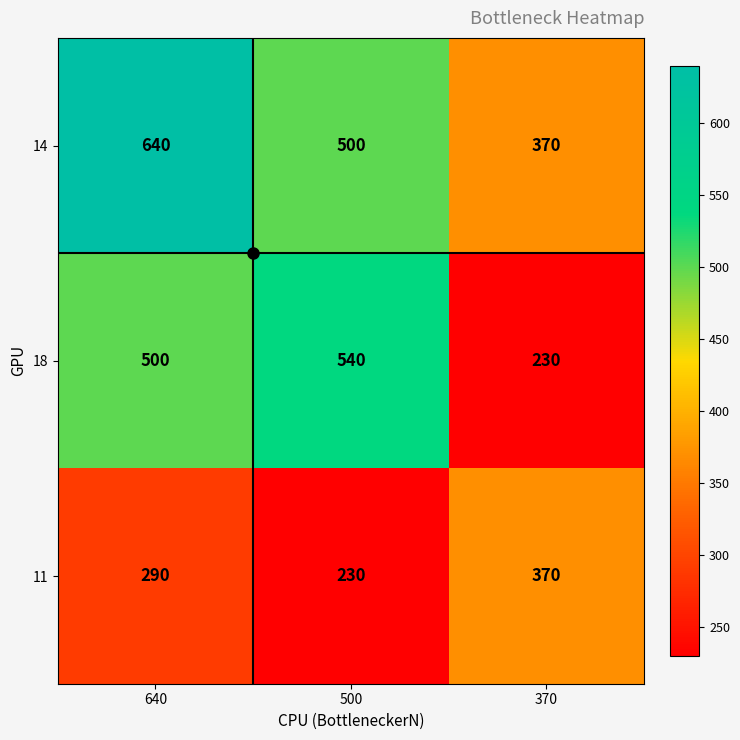

What is the difference between the maximum and second lowest values in the 14 series?

140